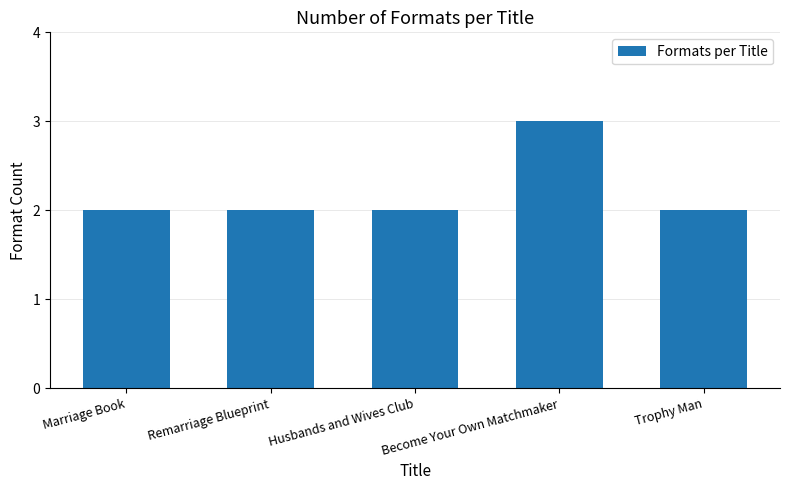

What is the label of the 2nd bar from the left?

Remarriage Blueprint